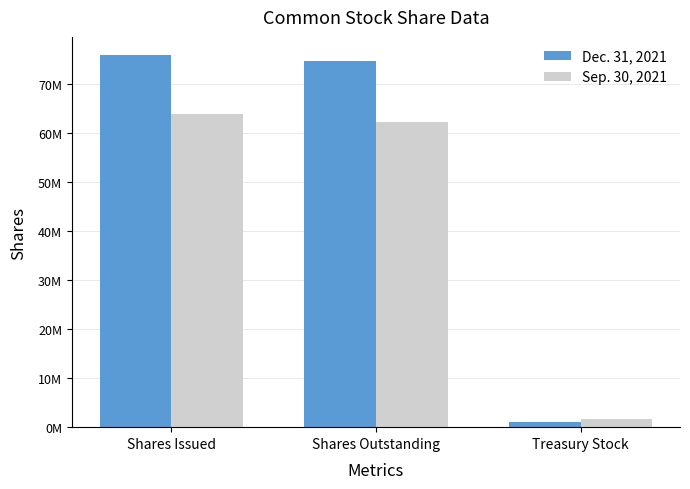

What are all the series names shown in the legend?

Dec. 31, 2021, Sep. 30, 2021